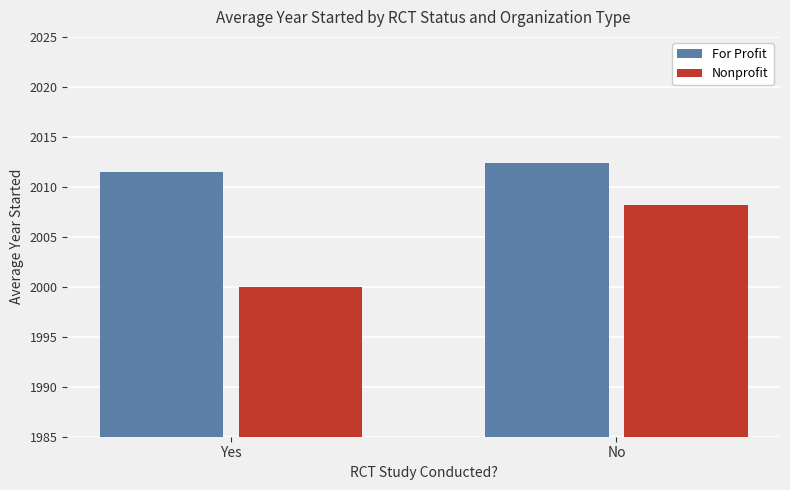

What is the label of the 1st bar from the left?

Yes